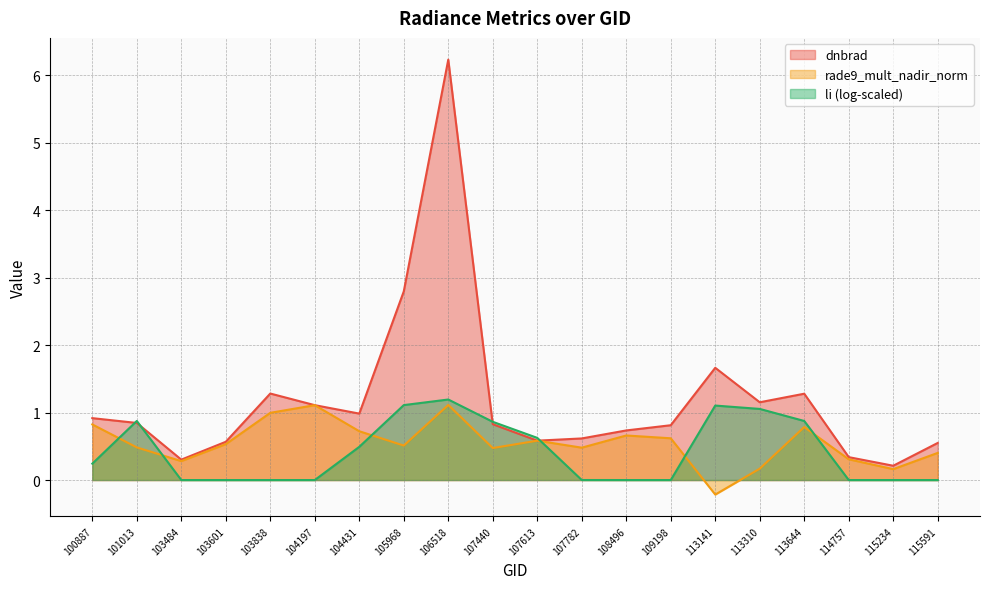

At how many categories does at least one series exceed 0?

20